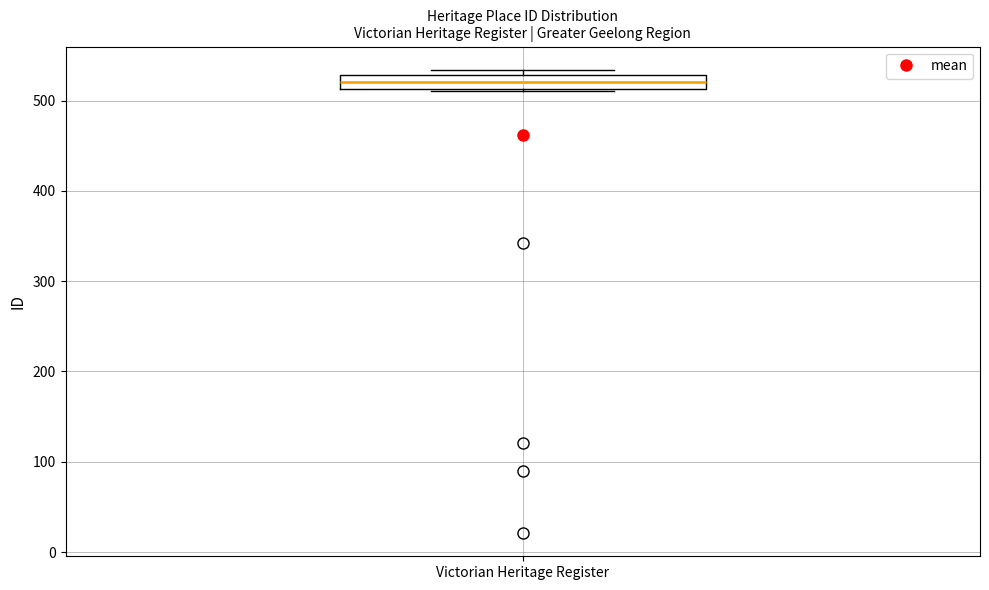

Where is the lower edge of the box for Victorian Heritage Register on the y-axis? The values are not printed on the chart, so give them approximately, as read against the axis.

510